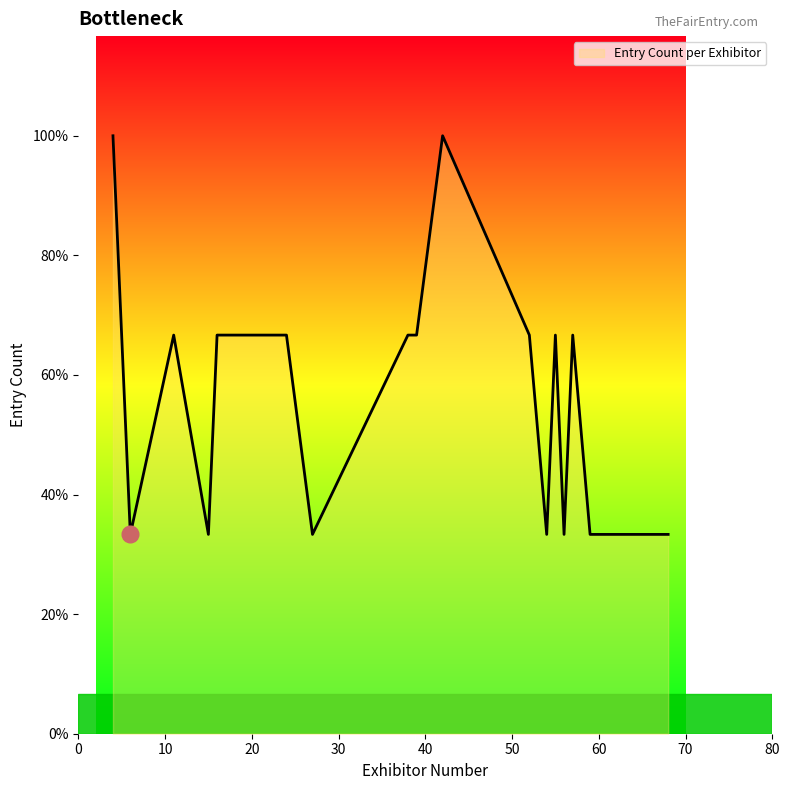

Does the chart have visible grid lines?

No